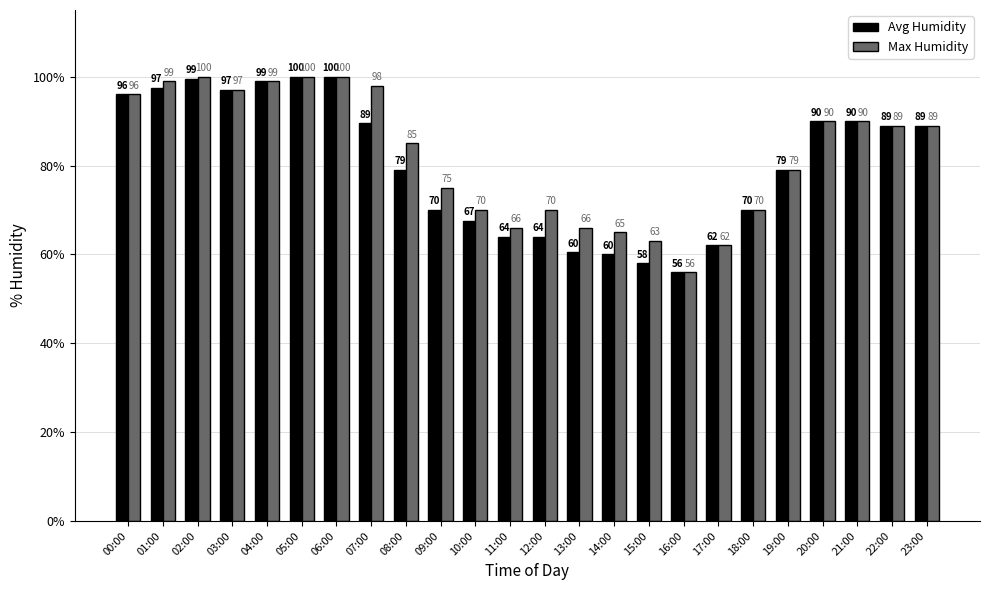

How many data points in Max Humidity are less than 89?

12